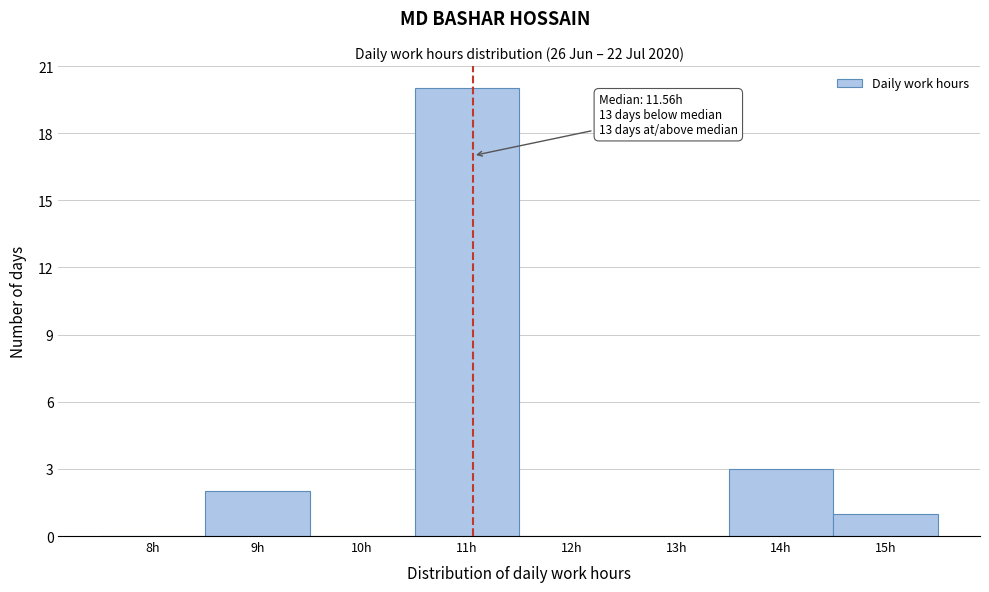

Reading left to right, extract all data points from this chart.

8h=0	9h=2	10h=0	11h=20	12h=0	13h=0	14h=3	15h=1